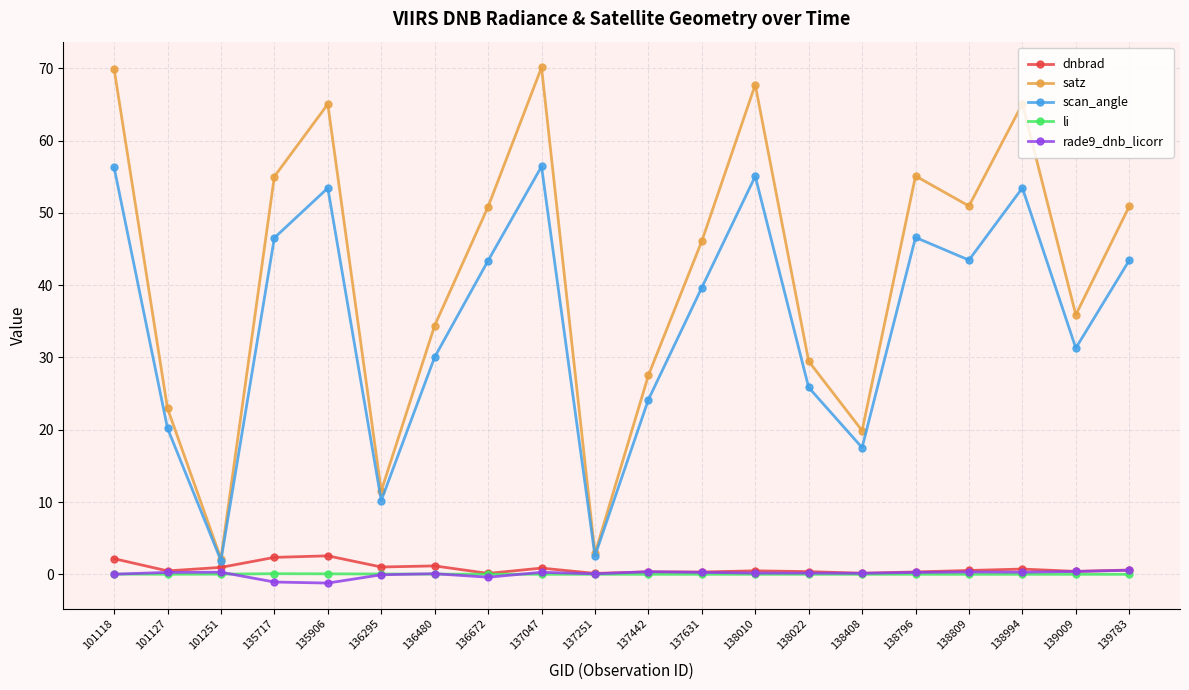

What is the maximum value shown in the chart?

70.1